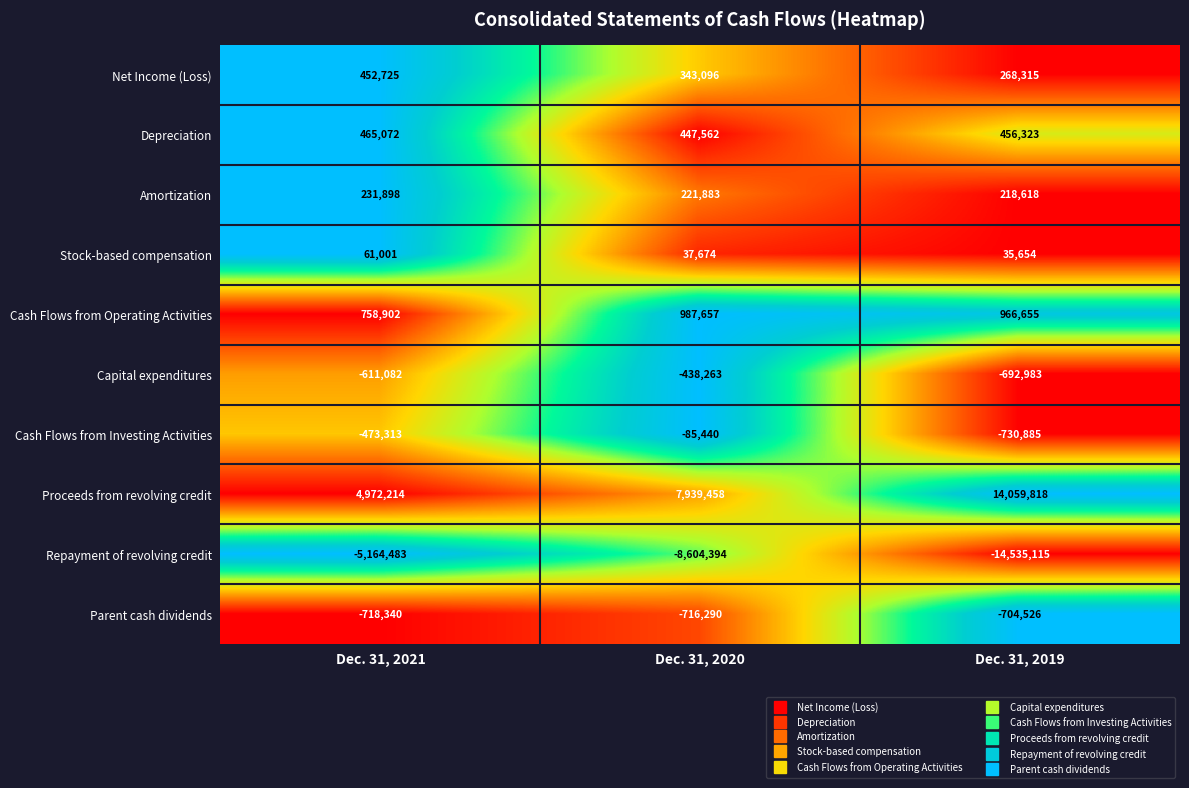

What is the difference between the highest and lowest values at Dec. 31, 2019?

28594933